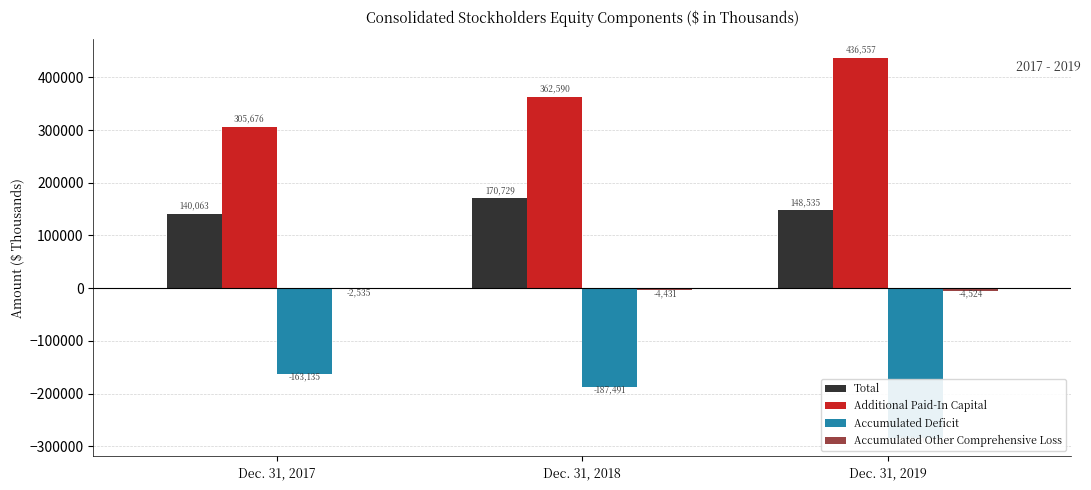

Reading left to right, transcribe all the data shown in this chart.

Total: Dec. 31, 2017=140063	Dec. 31, 2018=170729	Dec. 31, 2019=148535
Additional Paid-In Capital: Dec. 31, 2017=305676	Dec. 31, 2018=362590	Dec. 31, 2019=436557
Accumulated Deficit: Dec. 31, 2017=-163135	Dec. 31, 2018=-187491	Dec. 31, 2019=-283562
Accumulated Other Comprehensive Loss: Dec. 31, 2017=-2535	Dec. 31, 2018=-4431	Dec. 31, 2019=-4524